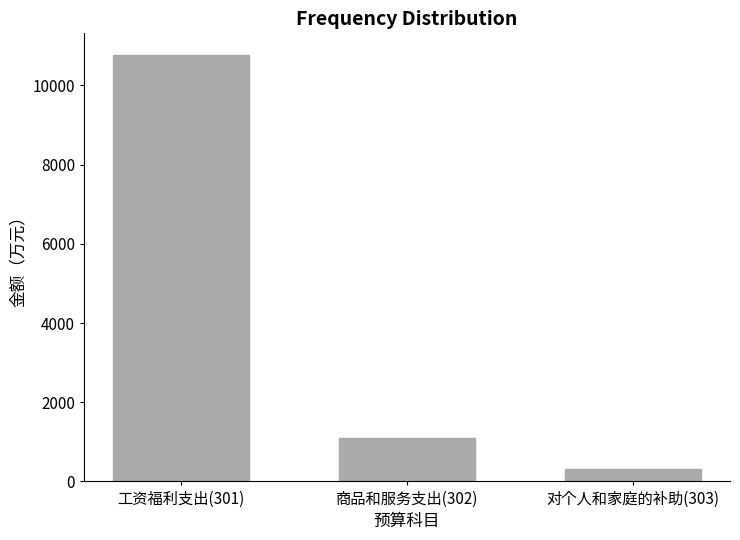

Approximately how many times larger is the value at 工资福利支出(301) compared to 商品和服务支出(302)?

9.9